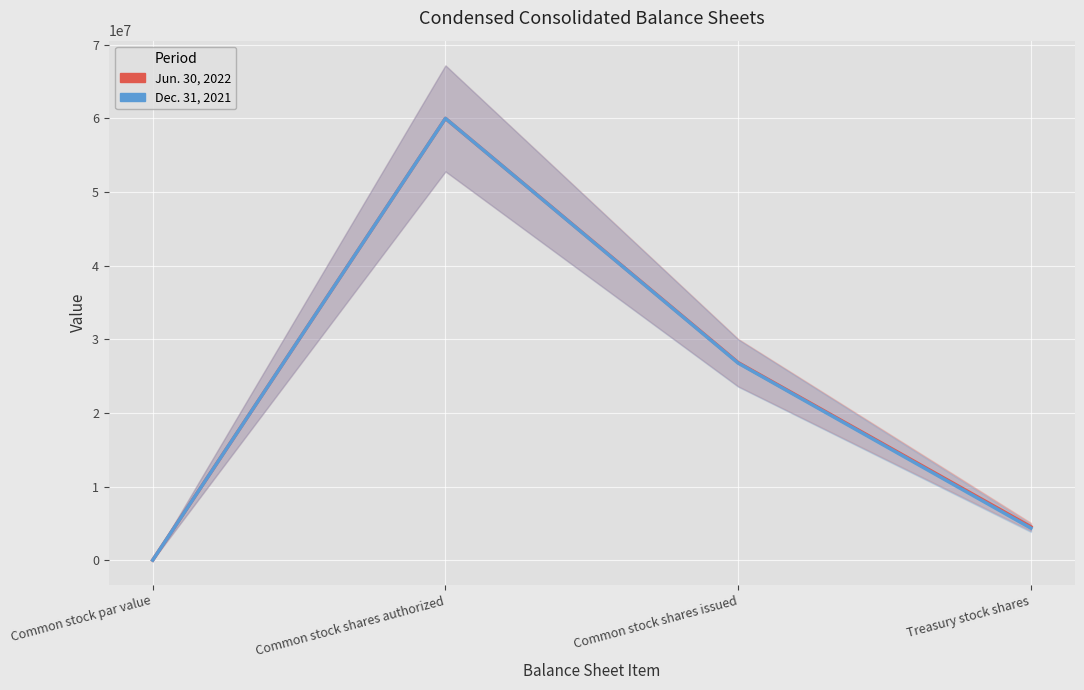

True or false: Jun. 30, 2022 has a value of 98715680 at Common stock shares authorized.

False